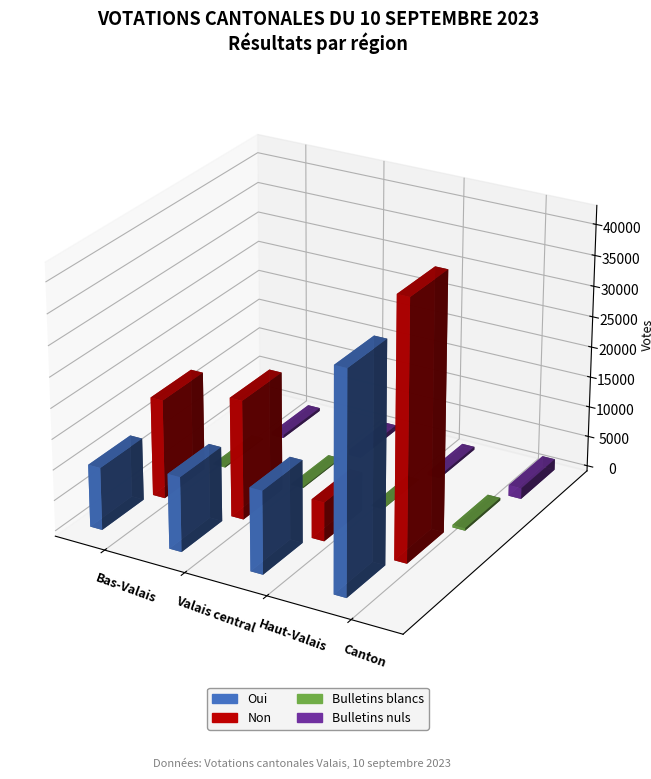

Where does the Bulletins nuls series first go above 818?

Canton